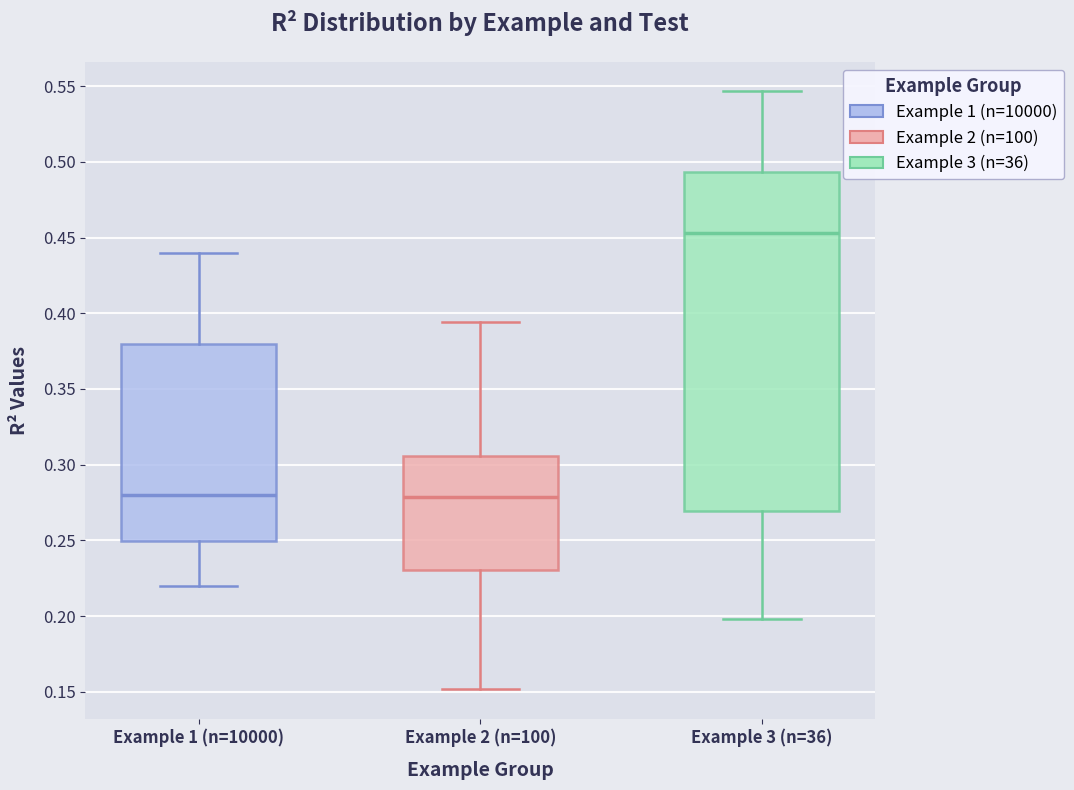

Which box is the tallest, from its lower edge to its upper edge?

Example 3 (n=36)